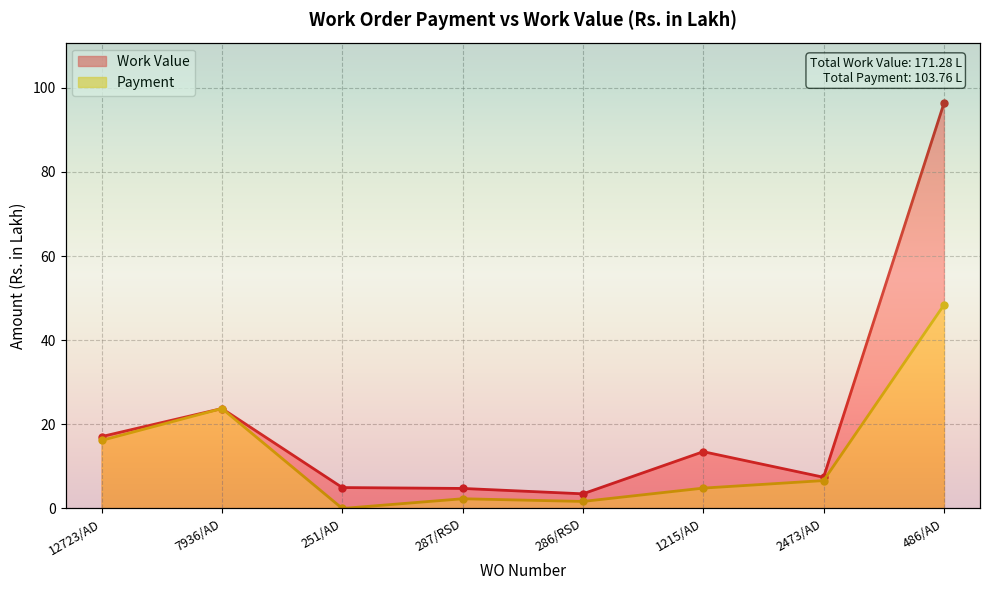

What position from the right is 2473/AD?

2